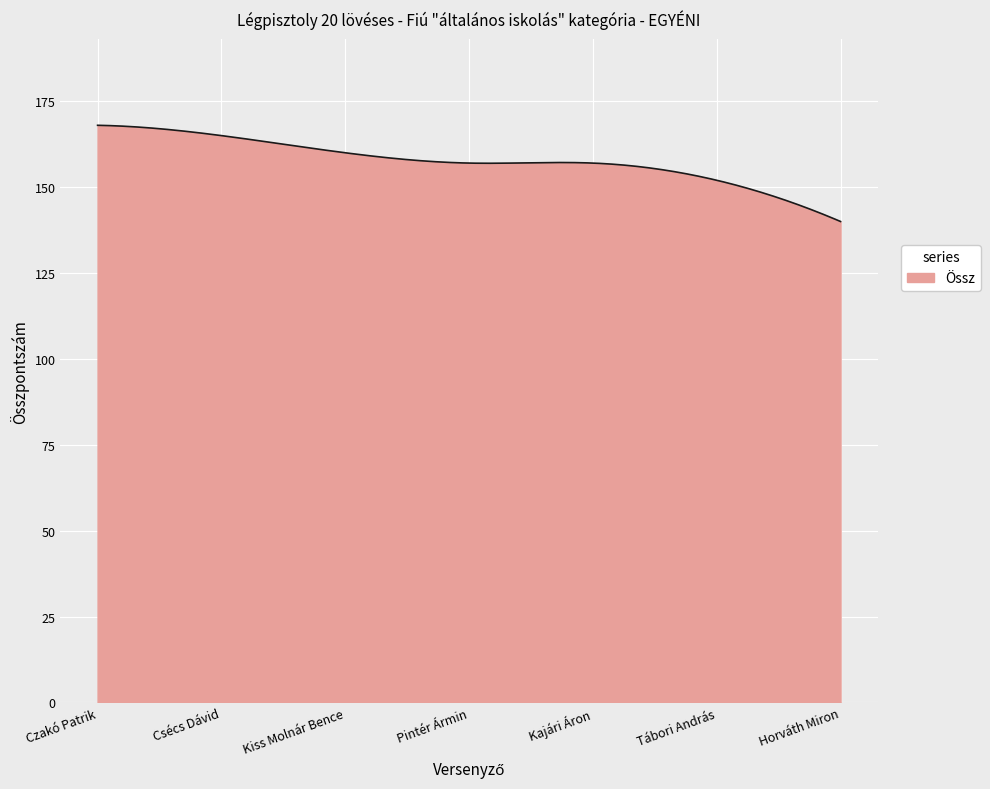

What is the difference between the maximum and minimum values?

28.0